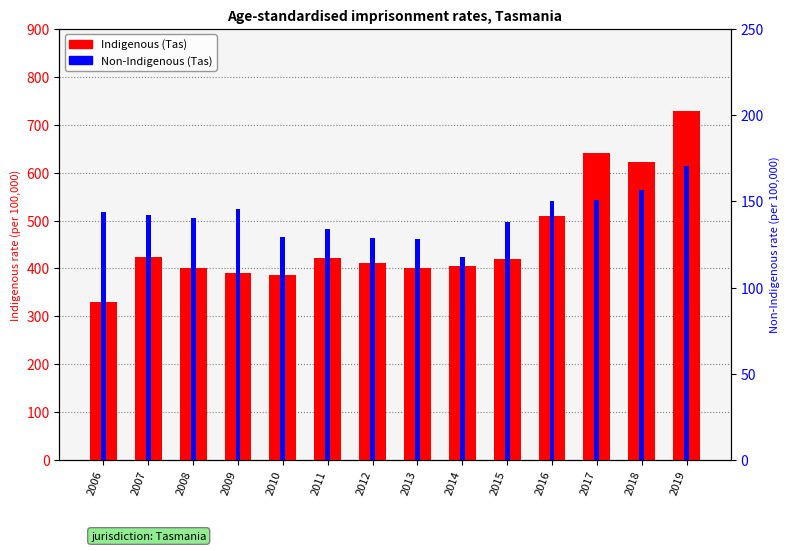

Reading left to right, list all the values displayed in this chart.

Indigenous (Tas): 2006=330.6	2007=423.0	2008=401.7	2009=390.9	2010=386.7	2011=422.2	2012=410.5	2013=400.9	2014=404.1	2015=420.7	2016=509.8	2017=640.6	2018=621.7	2019=729.4
Non-Indigenous (Tas): 2006=143.7	2007=142.0	2008=140.4	2009=145.6	2010=129.3	2011=133.8	2012=128.6	2013=128.4	2014=117.9	2015=138.1	2016=150.2	2017=150.7	2018=156.6	2019=170.2